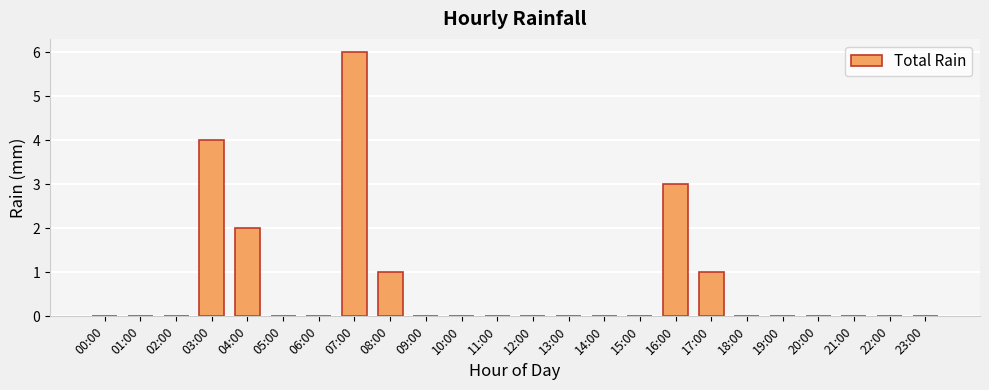

What is the sum of all values?

17